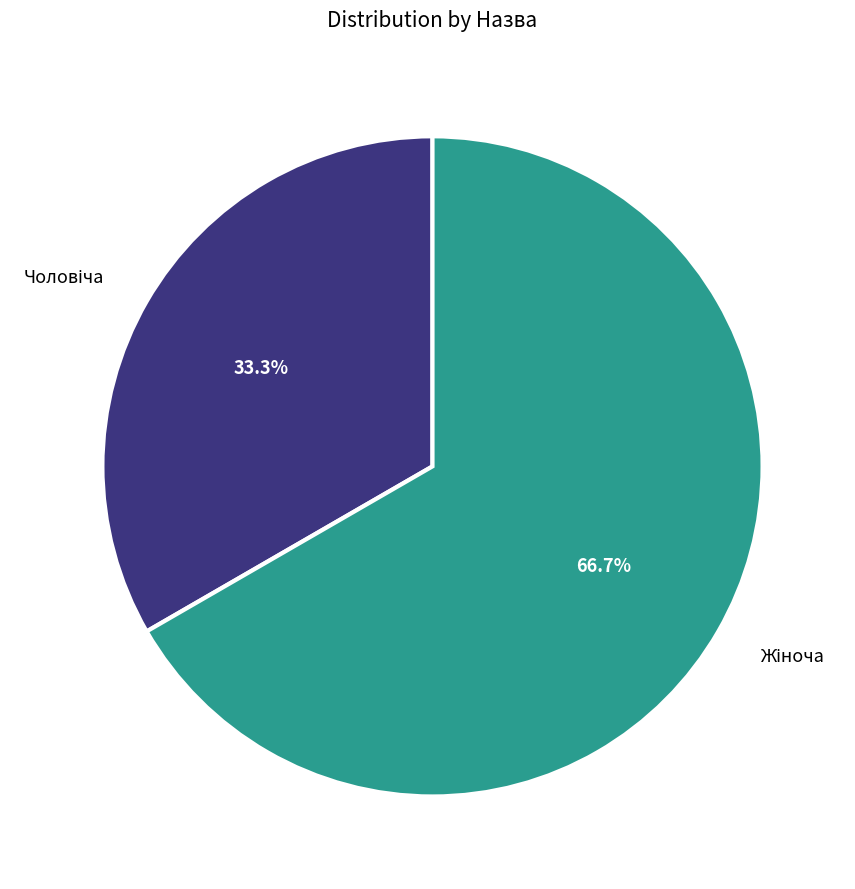

Does any single category account for the majority?

Yes